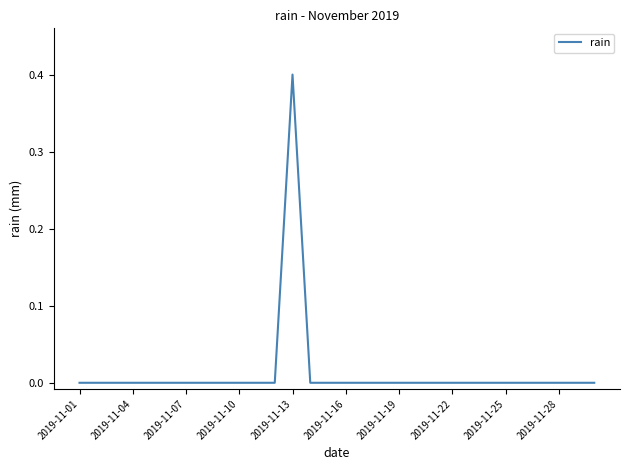

What is the difference between the maximum and minimum values?

0.4